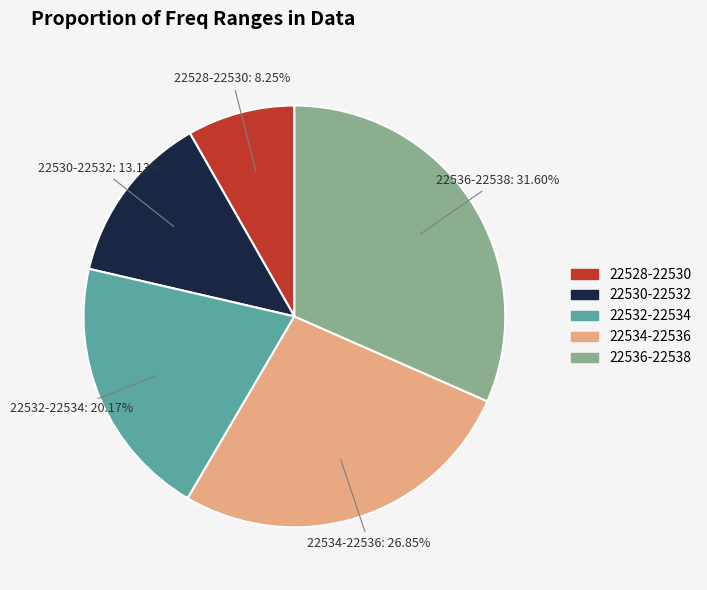

Is there a majority slice in this chart?

No